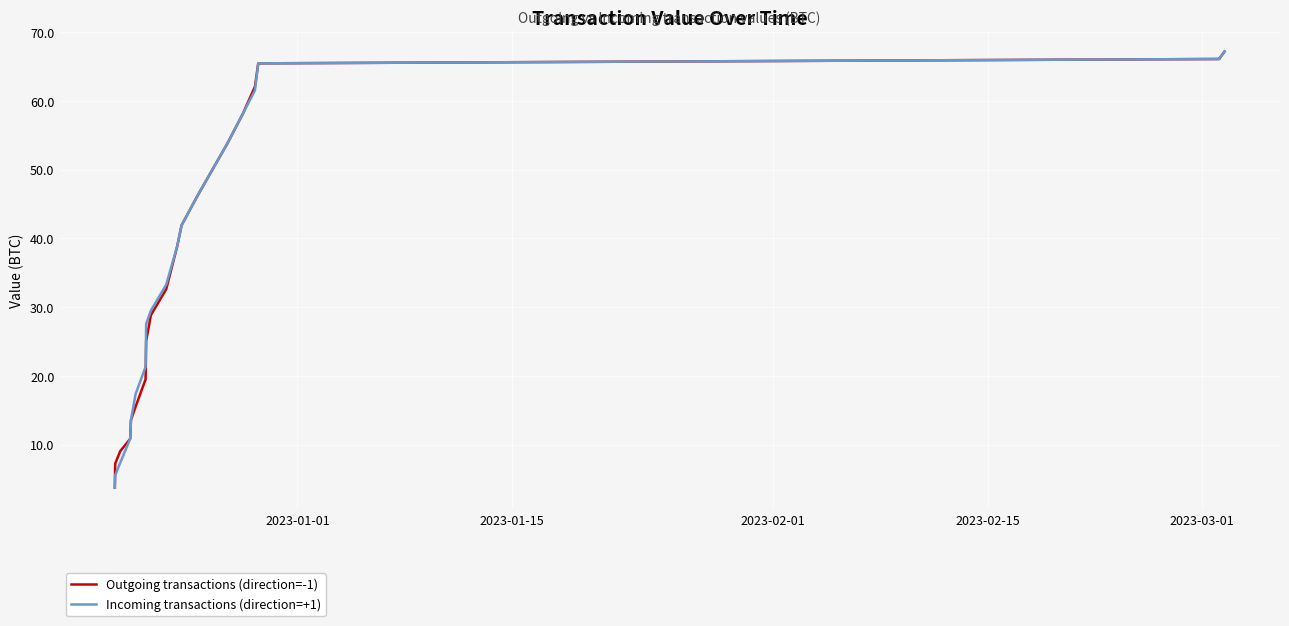

What is the greatest value displayed?

67.2